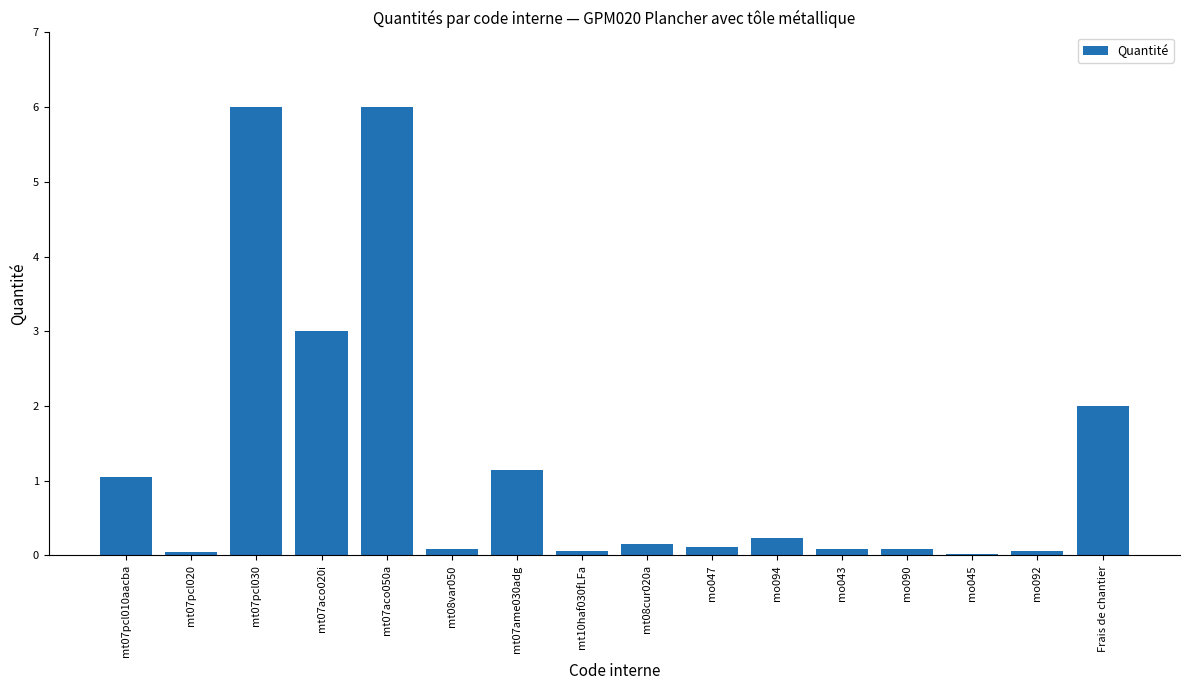

The chart shows a value of 1.7 at mt07ame030adg. True or false?

False